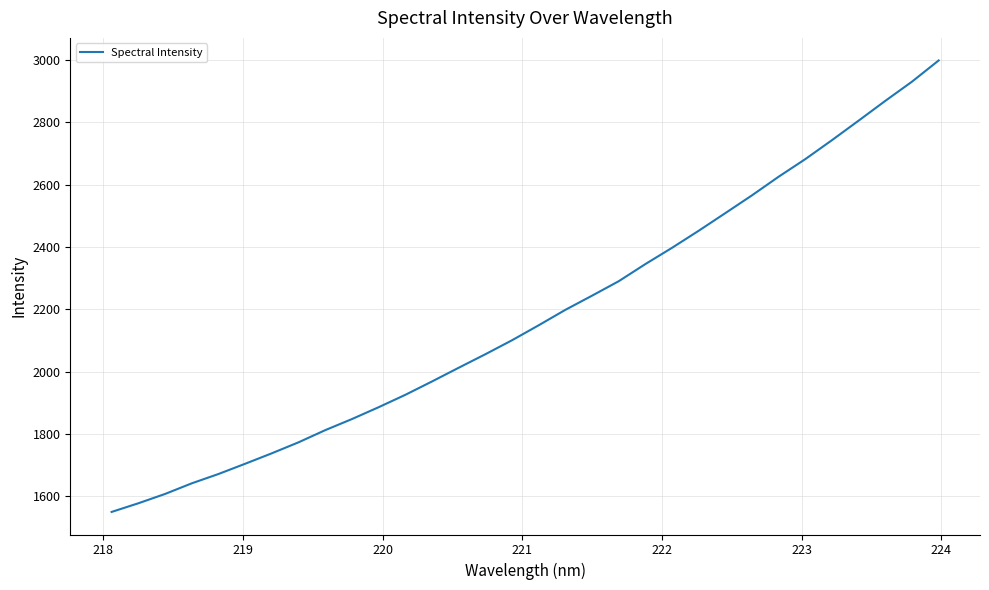

Reading left to right, transcribe all the data shown in this chart.

1549.0	1576.8	1606.7	1640.9	1670.8	1703.7	1737.4	1772.7	1811.7	1847.4	1885.4	1925.2	1968.1	2012.2	2055.6	2100.6	2148.7	2198.3	2243.8	2290.2	2345.3	2397.6	2452.4	2509.1	2566.2	2626.1	2682.6	2743.5	2806.2	2869.6	2931.2	2999.3